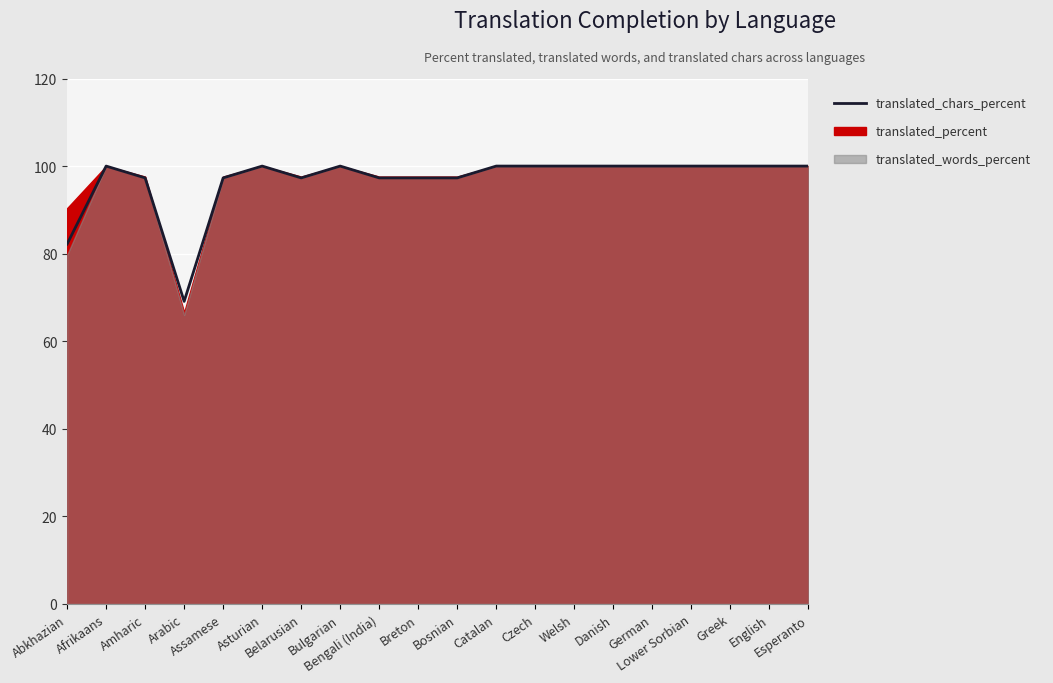

Rank the categories by value from lowest to highest.

Arabic, Abkhazian, Amharic, Assamese, Belarusian, Bengali (India), Breton, Bosnian, Afrikaans, Asturian, Bulgarian, Catalan, Czech, Welsh, Danish, German, Lower Sorbian, Greek, English, Esperanto